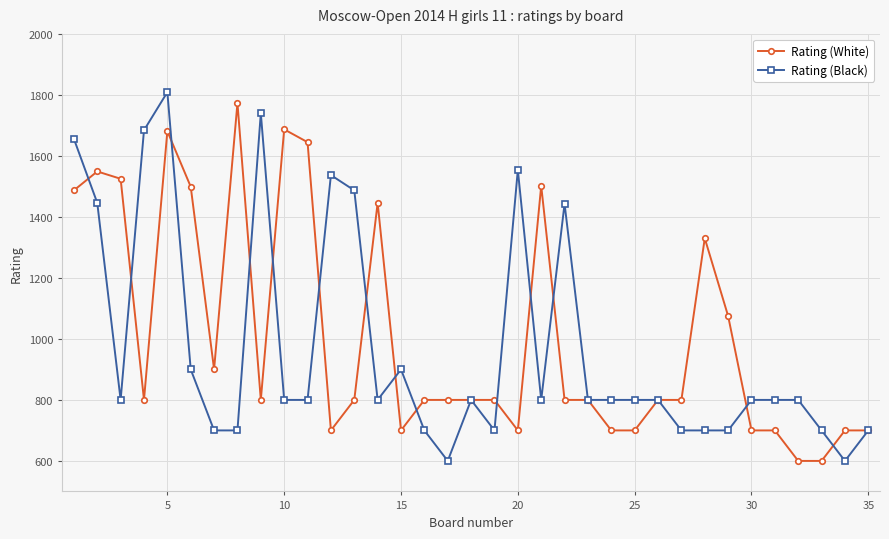

Which series has the largest total across all categories?

Rating (White)